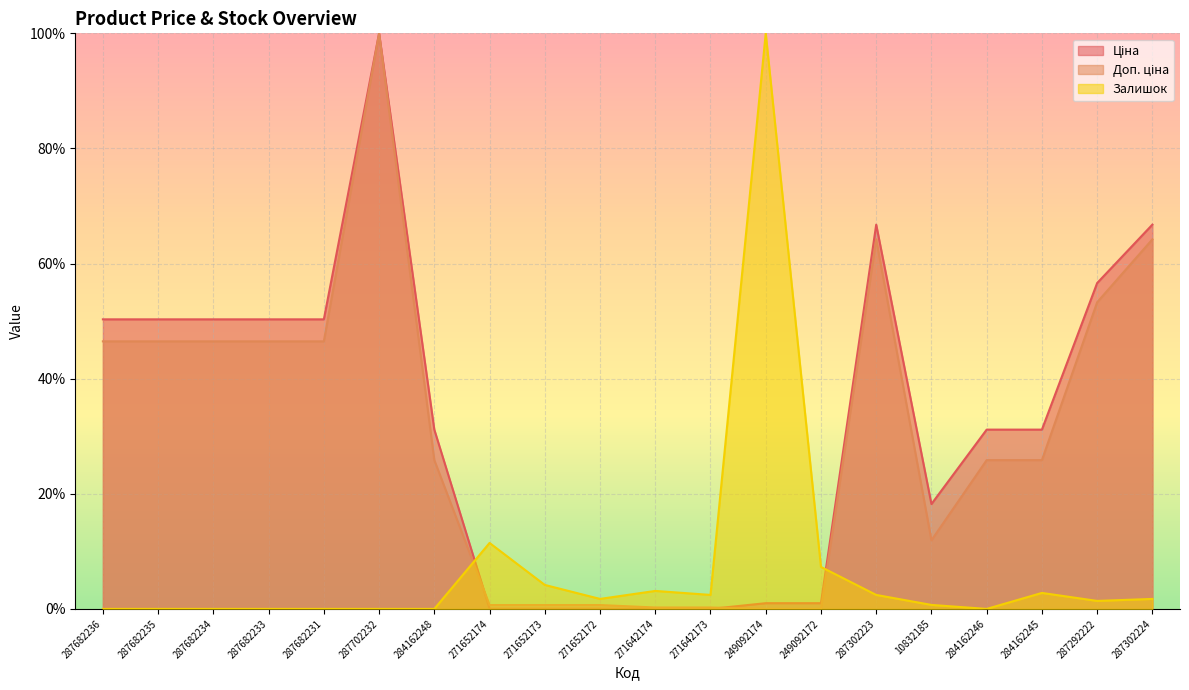

How many positive values does the Ціна series have?

18